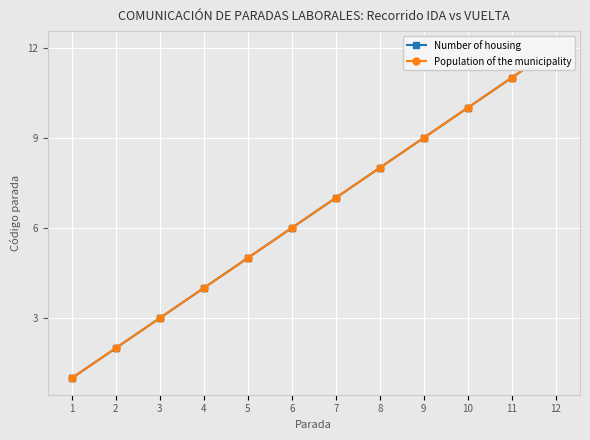

What is the smallest value displayed?

1